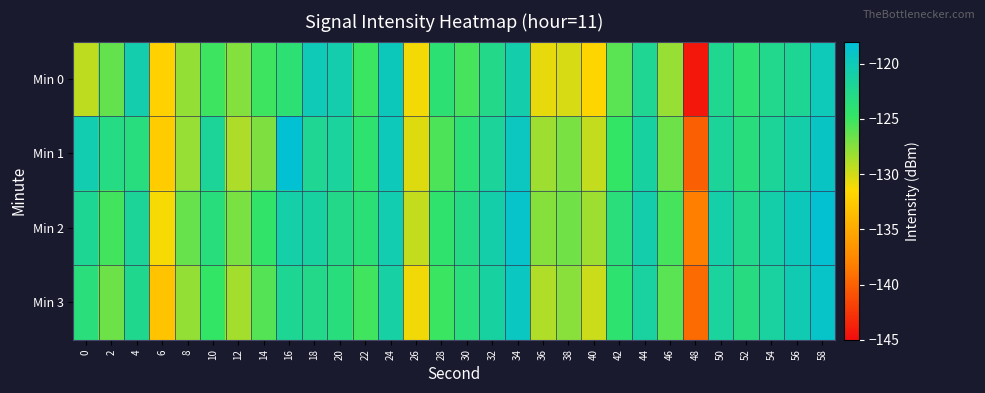

Reading left to right, what are all the values shown in this chart?

Min 0: 0=-129.3	2=-126.4	4=-120.5	6=-132.1	8=-127.9	10=-125.1	12=-127.5	14=-125.1	16=-123.9	18=-120.0	20=-120.6	22=-125.0	24=-119.7	26=-131.1	28=-123.9	30=-125.4	32=-122.7	34=-120.7	36=-130.7	38=-130.1	40=-131.8	42=-126.1	44=-122.2	46=-128.0	48=-144.3	50=-122.2	52=-124.0	54=-122.5	56=-122.0	58=-119.9
Min 1: 0=-120.5	2=-123.0	4=-123.3	6=-132.4	8=-128.1	10=-121.9	12=-128.8	14=-127.2	16=-118.4	18=-122.1	20=-121.5	22=-124.2	24=-119.8	26=-130.4	28=-125.6	30=-123.9	32=-121.7	34=-119.5	36=-128.3	38=-127.1	40=-129.5	42=-124.8	44=-121.3	46=-126.7	48=-140.1	50=-121.8	52=-123.4	54=-121.9	56=-120.8	58=-119.2
Min 2: 0=-122.1	2=-125.3	4=-121.8	6=-131.2	8=-126.5	10=-123.4	12=-127.1	14=-124.6	16=-120.9	18=-121.3	20=-122.7	22=-123.8	24=-120.5	26=-129.6	28=-124.3	30=-122.9	32=-120.8	34=-118.9	36=-127.5	38=-126.8	40=-128.3	42=-123.5	44=-120.7	46=-125.4	48=-138.2	50=-120.9	52=-122.6	54=-120.8	56=-119.7	58=-118.5
Min 3: 0=-123.5	2=-126.7	4=-122.4	6=-133.1	8=-128.0	10=-124.8	12=-128.5	14=-125.9	16=-122.1	18=-122.7	20=-123.4	22=-125.2	24=-121.1	26=-131.0	28=-125.0	30=-123.5	32=-121.3	34=-119.4	36=-128.9	38=-127.6	40=-129.8	42=-124.2	44=-121.4	46=-126.1	48=-139.5	50=-121.5	52=-123.2	54=-121.4	56=-120.3	58=-119.0